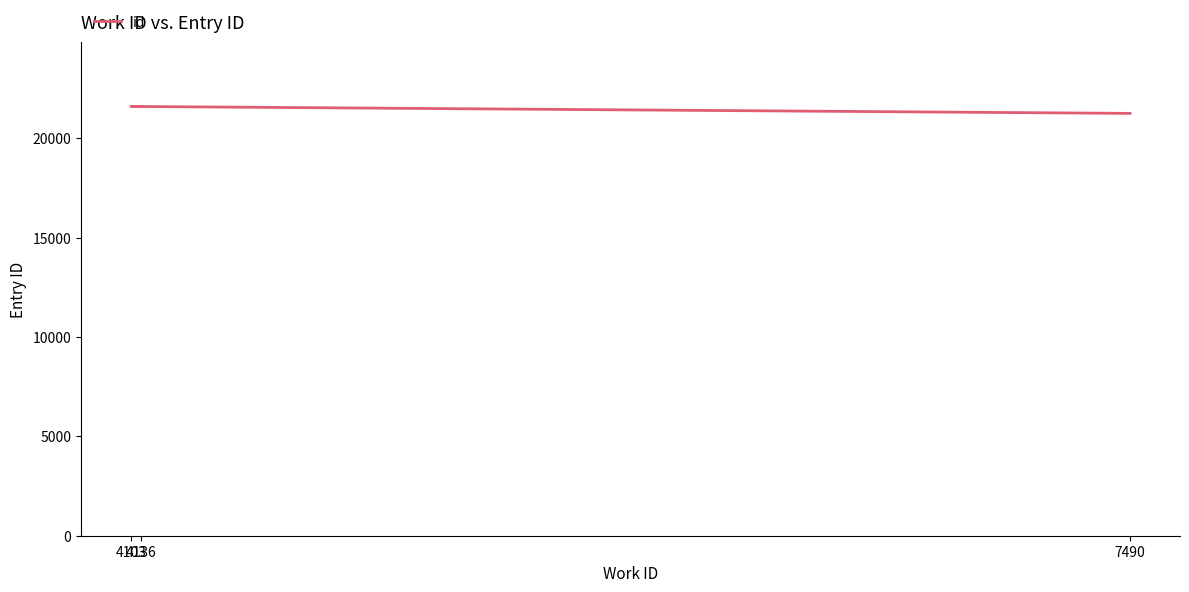

What is the average value?

21479